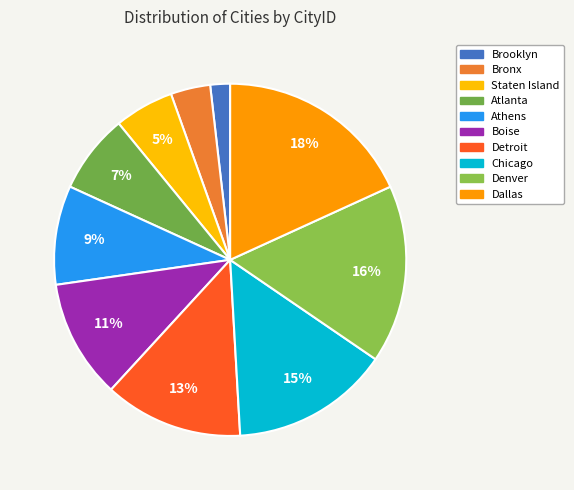

To the nearest percent, what is the difference between the largest and smallest slice percentages?

16%